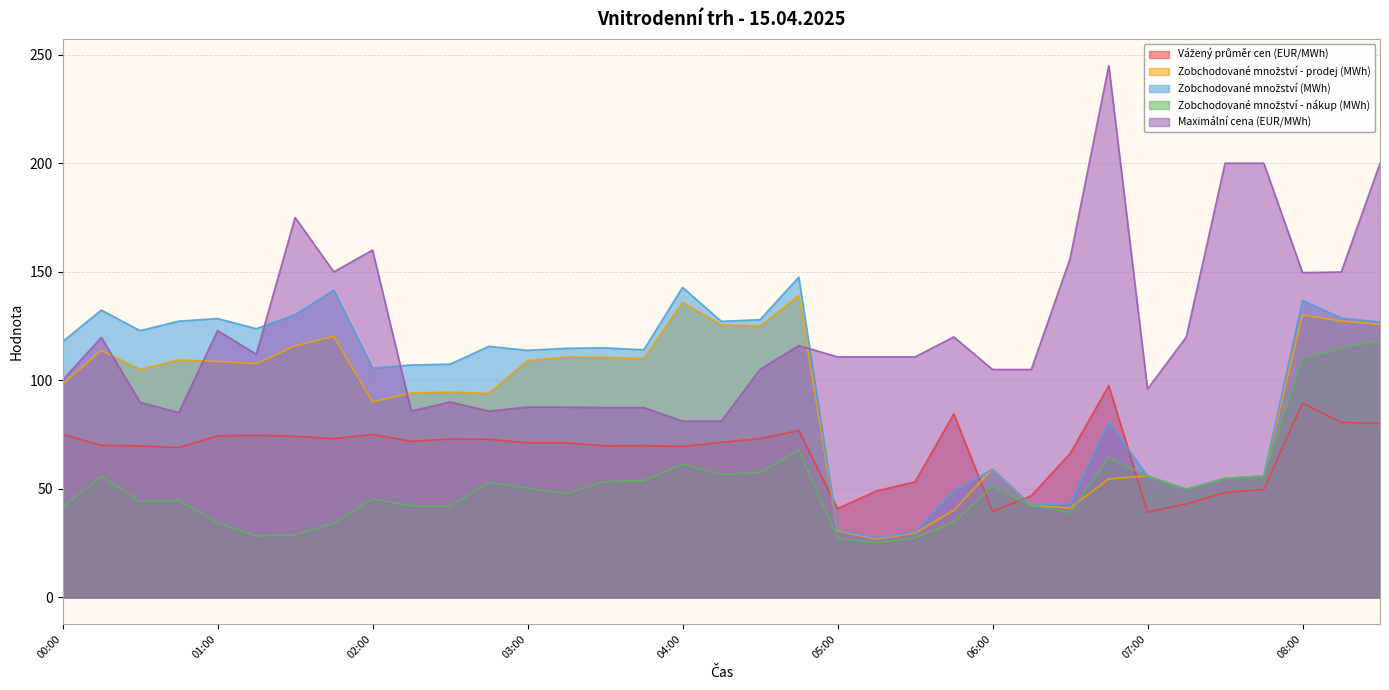

Reading left to right, what are all the values shown in this chart?

Vážený průměr cen (EUR/MWh): 00:00=75.1	00:15=70.1	00:30=69.8	00:45=69.0	01:00=74.4	01:15=74.7	01:30=74.2	01:45=73.1	02:00=75.1	02:15=71.9	02:30=73.0	02:45=72.8	03:00=71.2	03:15=71.2	03:30=69.8	03:45=69.9	04:00=69.5	04:15=71.4	04:30=73.1	04:45=76.9	05:00=40.9	05:15=49.0	05:30=53.2	05:45=84.5	06:00=39.6	06:15=46.8	06:30=66.2	06:45=97.6	07:00=39.3	07:15=43.1	07:30=48.4	07:45=49.7	08:00=89.5	08:15=80.6	08:30=80.2
Zobchodované množství - prodej (MWh): 00:00=98.2	00:15=113.8	00:30=105.0	00:45=109.4	01:00=108.7	01:15=107.7	01:30=115.8	01:45=120.2	02:00=90.0	02:15=94.2	02:30=94.6	02:45=94.0	03:00=109.1	03:15=110.7	03:30=110.6	03:45=110.0	04:00=135.9	04:15=125.6	04:30=125.0	04:45=139.1	05:00=30.6	05:15=26.9	05:30=29.6	05:45=40.1	06:00=59.1	06:15=42.5	06:30=41.1	06:45=54.6	07:00=55.9	07:15=49.8	07:30=54.8	07:45=55.9	08:00=130.0	08:15=127.3	08:30=125.7
Zobchodované množství (MWh): 00:00=117.8	00:15=132.3	00:30=122.9	00:45=127.2	01:00=128.4	01:15=123.8	01:30=130.2	01:45=141.6	02:00=105.7	02:15=107.0	02:30=107.5	02:45=115.6	03:00=113.8	03:15=114.8	03:30=115.0	03:45=114.0	04:00=142.8	04:15=127.2	04:30=127.9	04:45=147.5	05:00=31.1	05:15=27.4	05:30=30.1	05:45=49.0	06:00=59.1	06:15=42.5	06:30=43.1	06:45=80.7	07:00=55.9	07:15=49.8	07:30=54.8	07:45=55.9	08:00=136.8	08:15=128.7	08:30=126.9
Zobchodované množství - nákup (MWh): 00:00=41.5	00:15=55.7	00:30=44.2	00:45=44.7	01:00=34.4	01:15=28.3	01:30=28.8	01:45=34.2	02:00=45.3	02:15=42.2	02:30=42.0	02:45=52.9	03:00=50.3	03:15=47.9	03:30=53.2	03:45=53.8	04:00=61.4	04:15=56.6	04:30=57.5	04:45=67.8	05:00=27.2	05:15=25.2	05:30=27.4	05:45=34.5	06:00=51.2	06:15=42.2	06:30=39.1	06:45=64.3	07:00=55.9	07:15=49.8	07:30=54.8	07:45=55.9	08:00=110.0	08:15=115.0	08:30=118.1
Maximální cena (EUR/MWh): 00:00=100.0	00:15=119.8	00:30=89.9	00:45=85.1	01:00=122.9	01:15=112.0	01:30=175.0	01:45=150.0	02:00=160.0	02:15=85.8	02:30=90.0	02:45=85.8	03:00=87.7	03:15=87.6	03:30=87.5	03:45=87.5	04:00=81.2	04:15=81.2	04:30=105.0	04:45=116.0	05:00=110.8	05:15=110.8	05:30=110.8	05:45=120.0	06:00=105.0	06:15=105.0	06:30=156.0	06:45=245.0	07:00=96.0	07:15=120.0	07:30=200.0	07:45=200.0	08:00=149.6	08:15=149.9	08:30=200.0